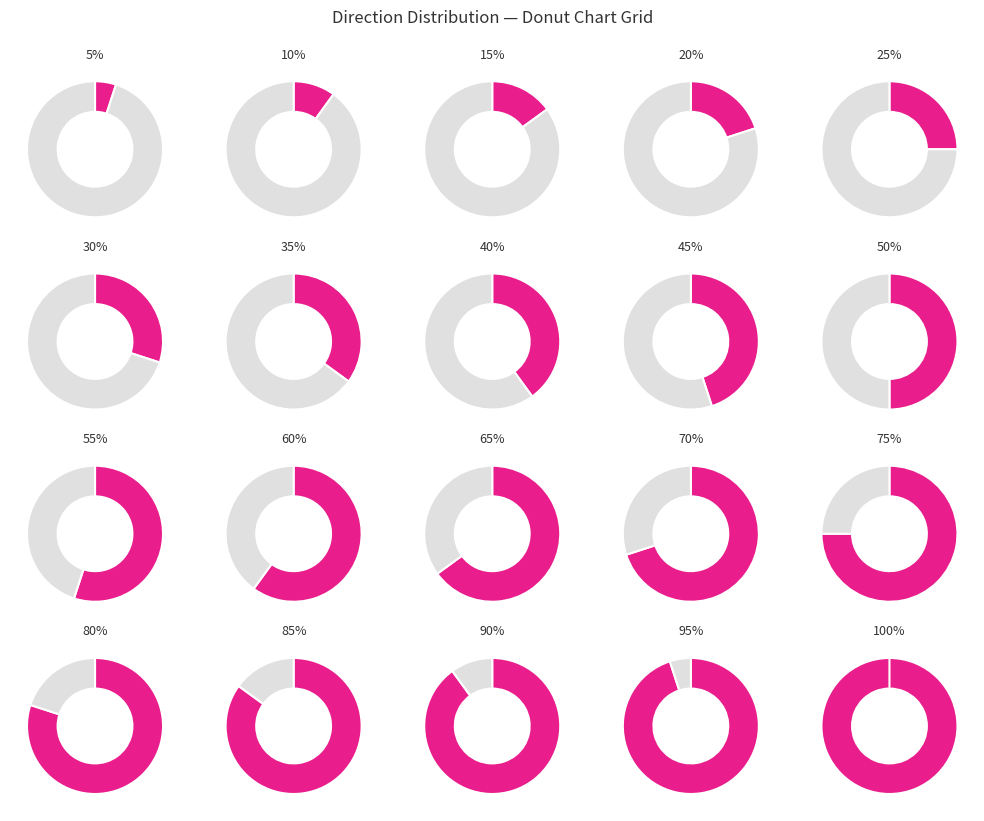

To the nearest percent, what portion does down represent?

36%